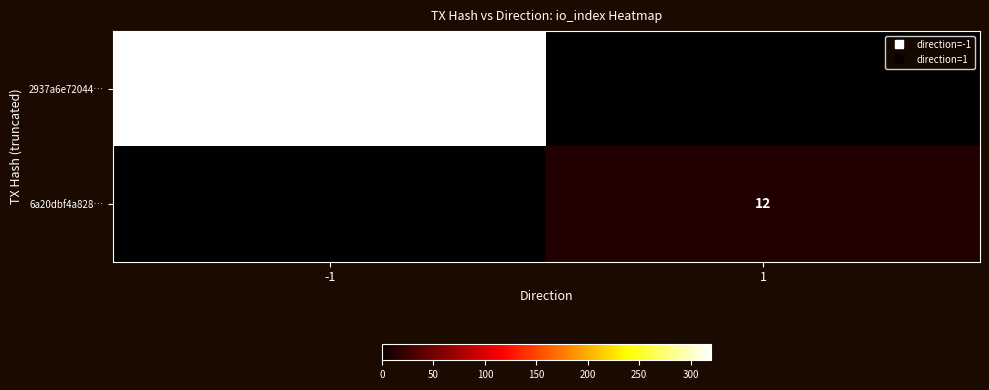

What is the maximum value shown in the chart?

319.0